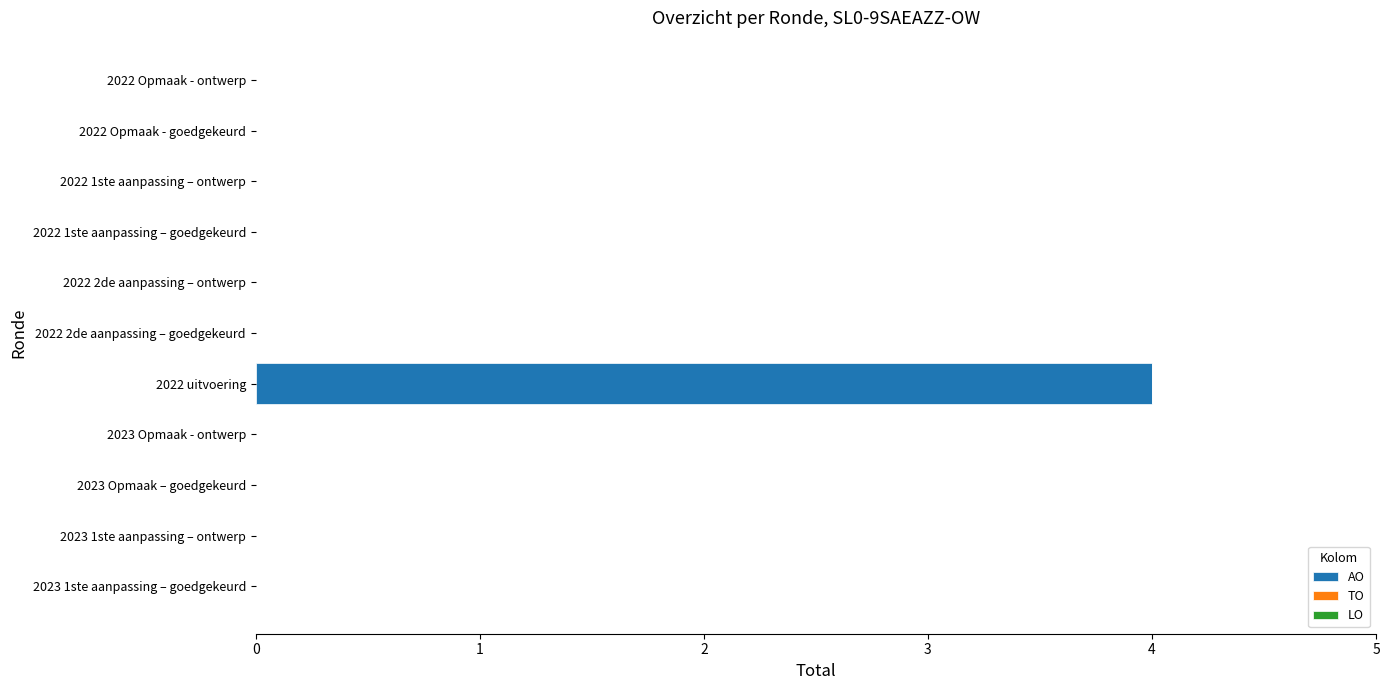

At which category does the chart reach its peak across all series?

2022 uitvoering